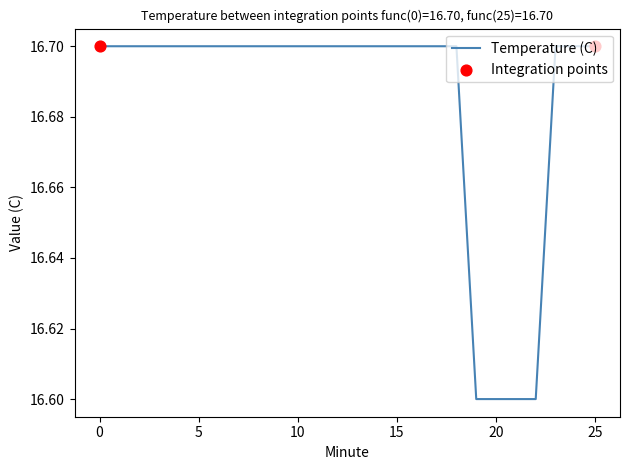

What is the greatest value displayed?

16.7